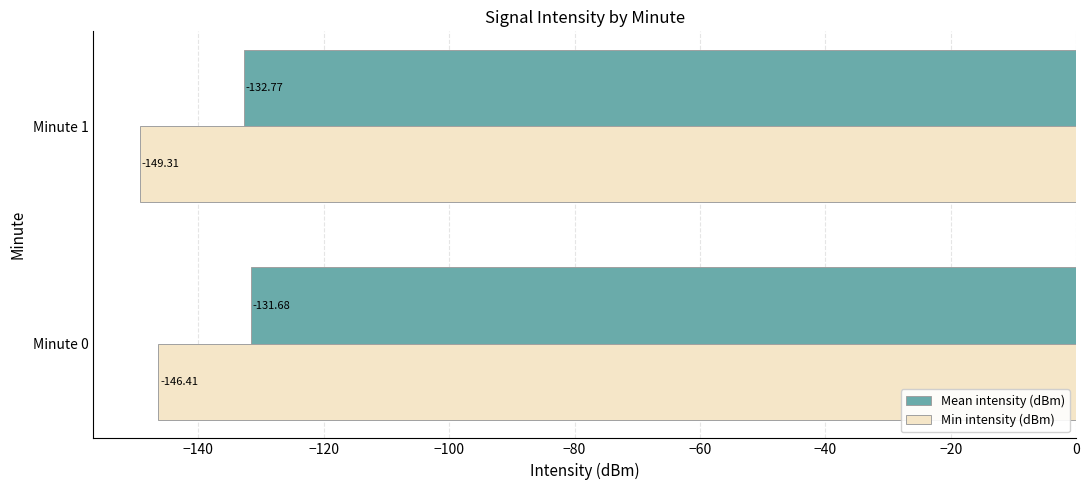

At which category is the sum across all series the highest?

Minute 0